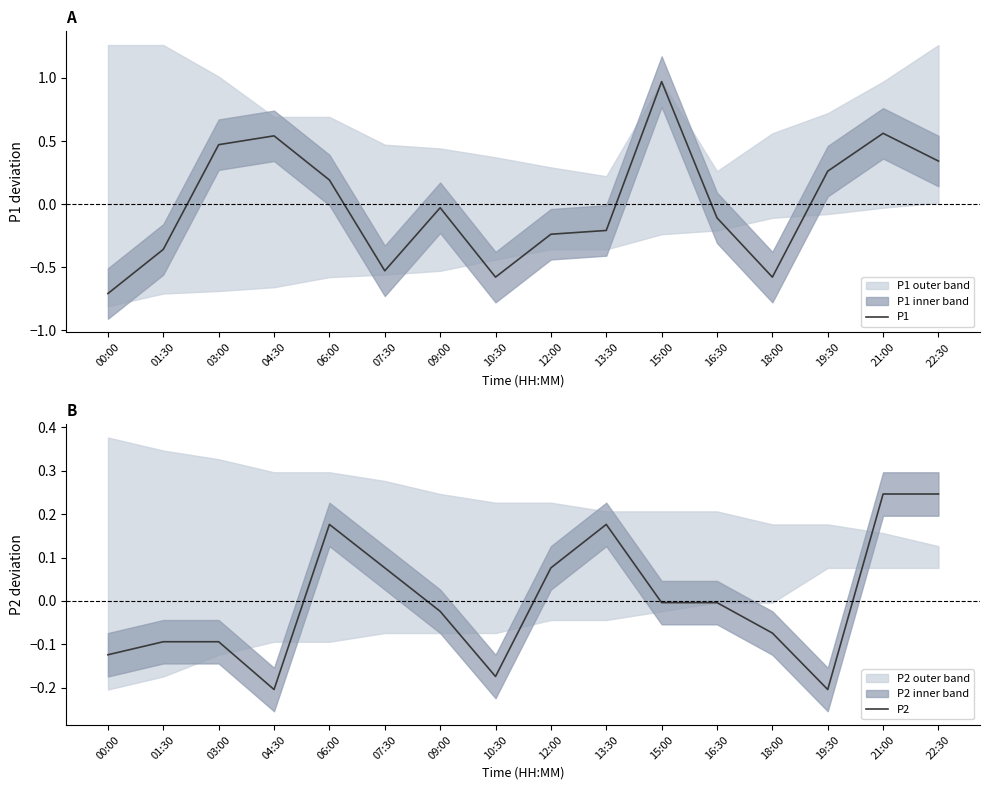

Which series has the largest total across all categories?

P1